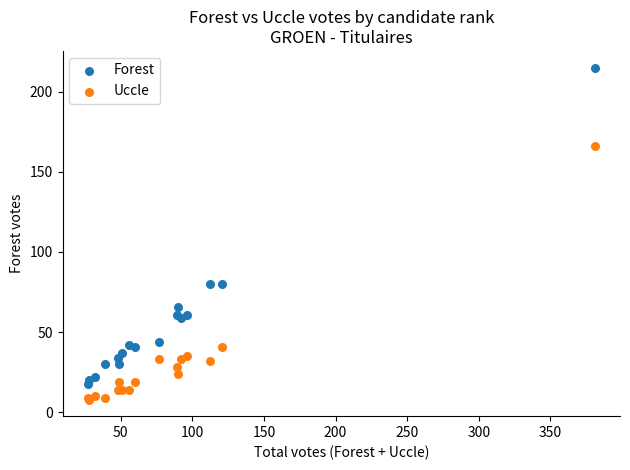

Which series reaches the minimum Y coordinate?

Uccle